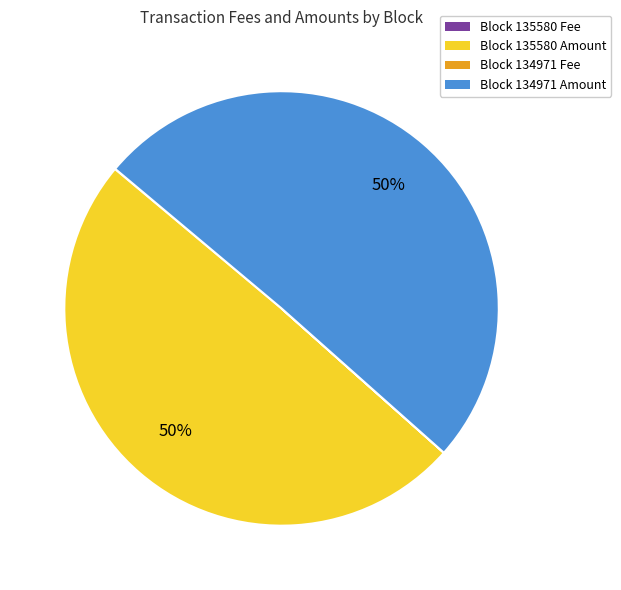

To the nearest percent, what percentage of the pie is Block 135580 Amount?

50%